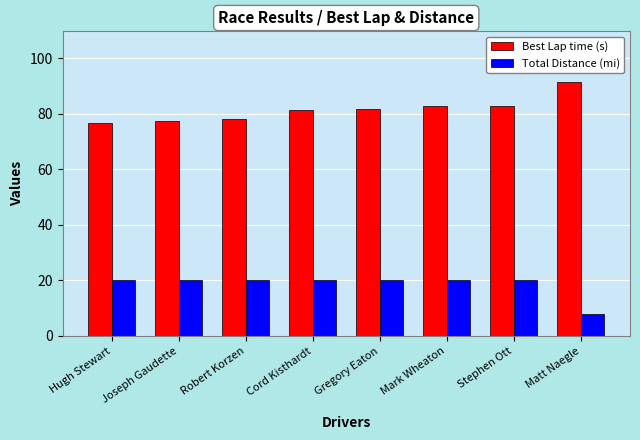

Which label corresponds to the smallest value in the chart?

Matt Naegle